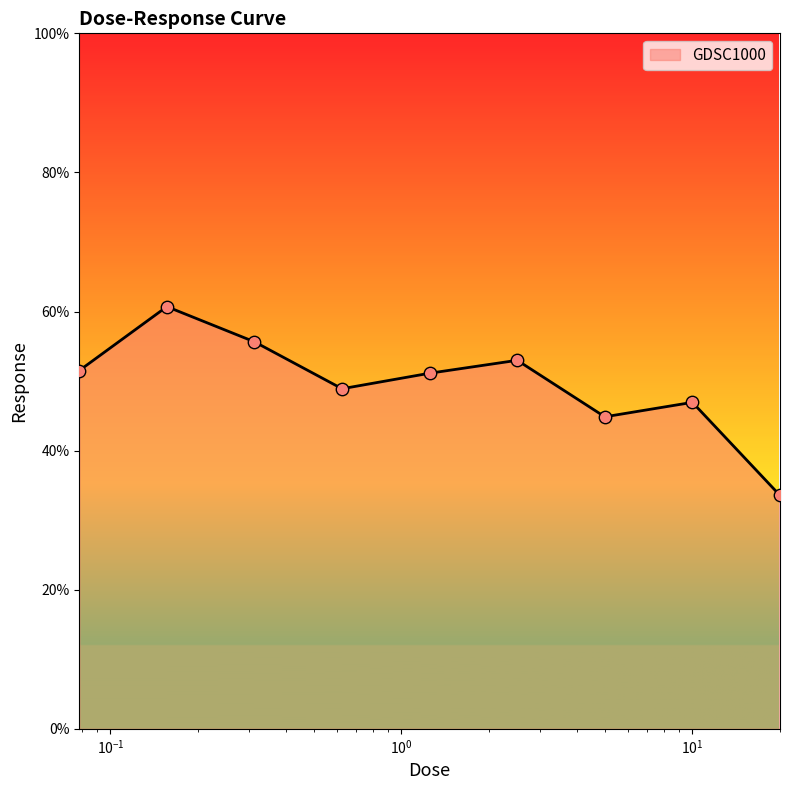

What is the minimum value shown in the chart?

33.6